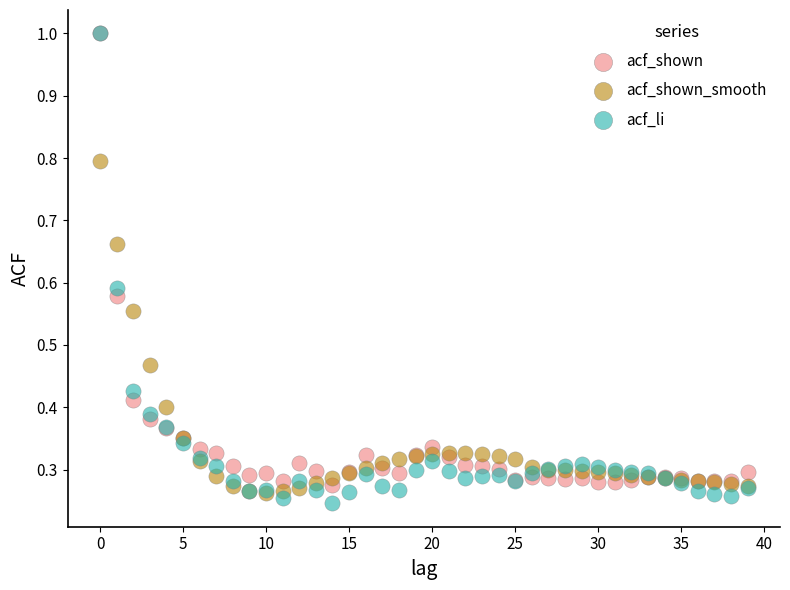

Which series has the widest spread of Y values?

acf_li